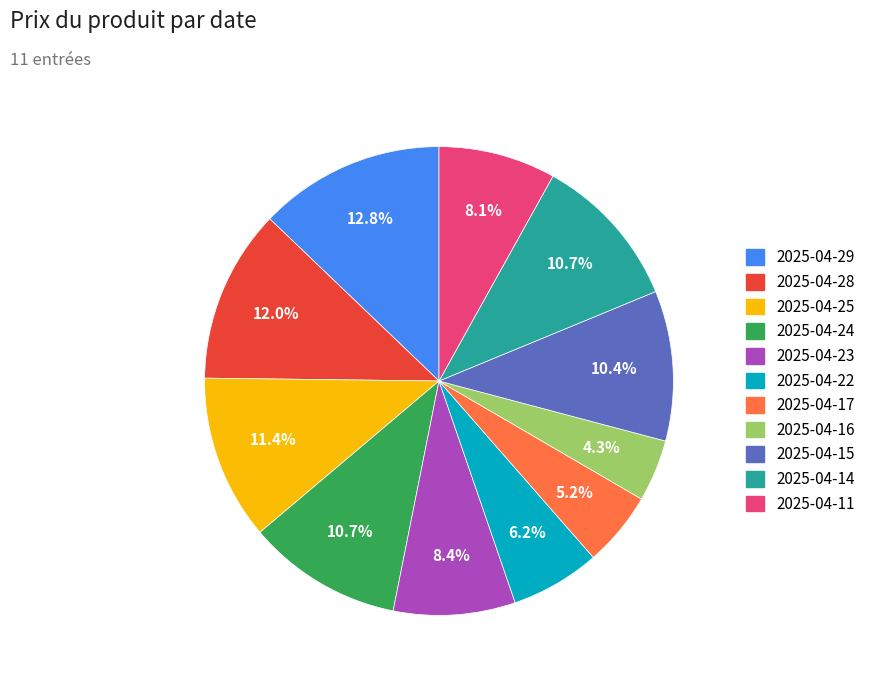

Which has a higher value, 2025-04-25 or 2025-04-11?

2025-04-25